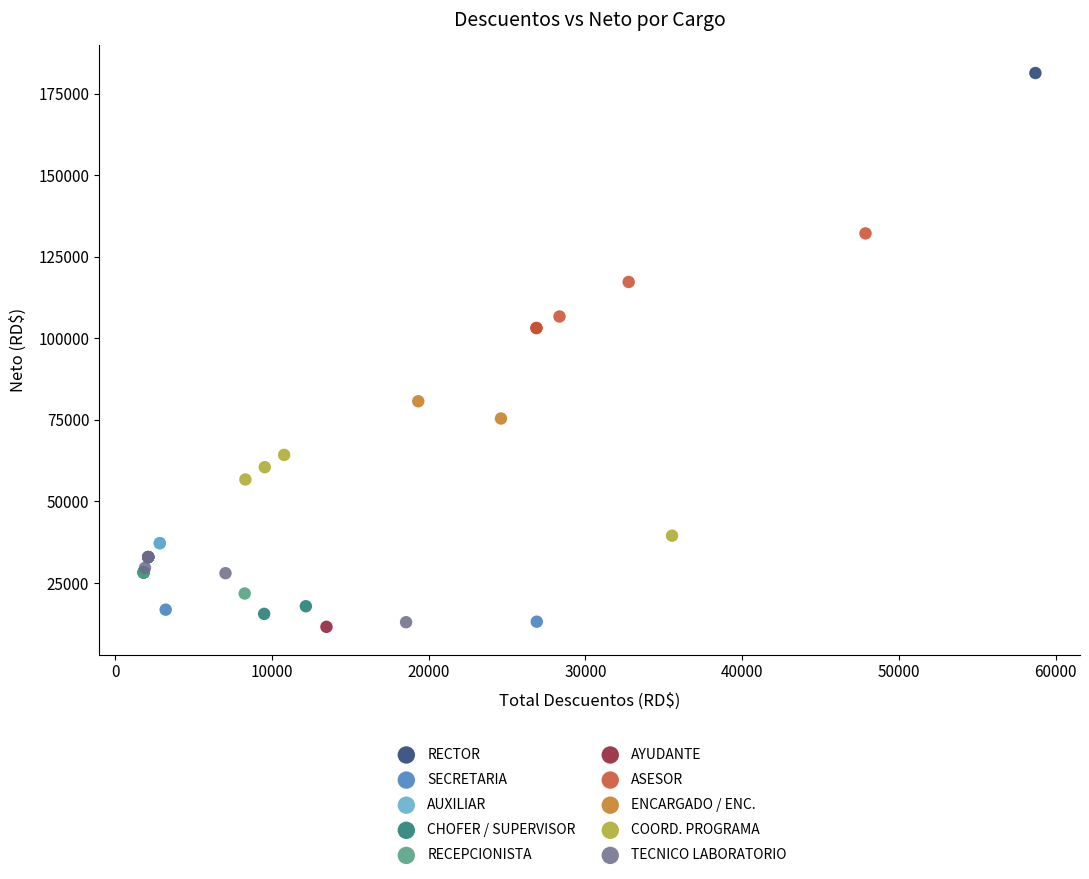

What are all the series names shown in the legend?

RECTOR, SECRETARIA, AUXILIAR, CHOFER / SUPERVISOR, RECEPCIONISTA, AYUDANTE, ASESOR, ENCARGADO / ENC., COORD. PROGRAMA, TECNICO LABORATORIO